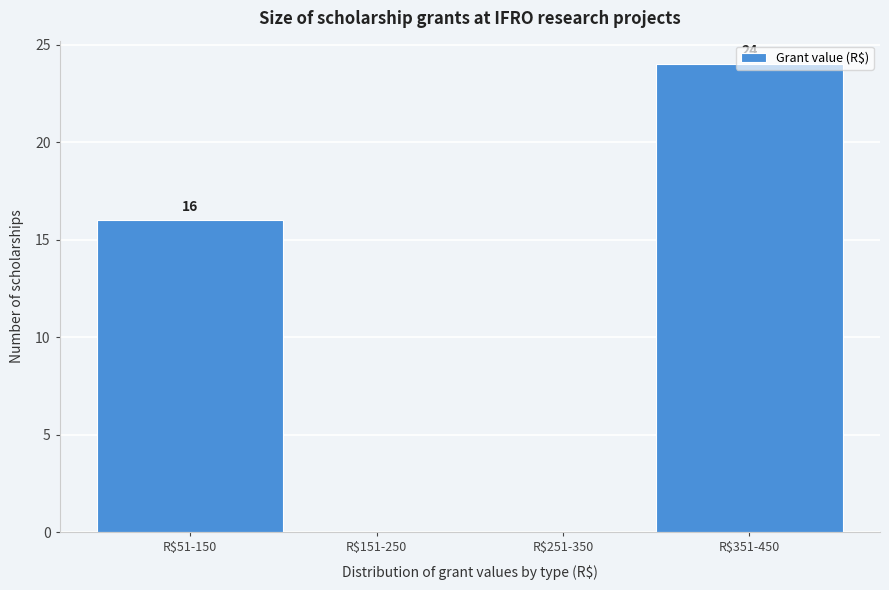

Read the value at R$51-150, to the nearest 10.

20